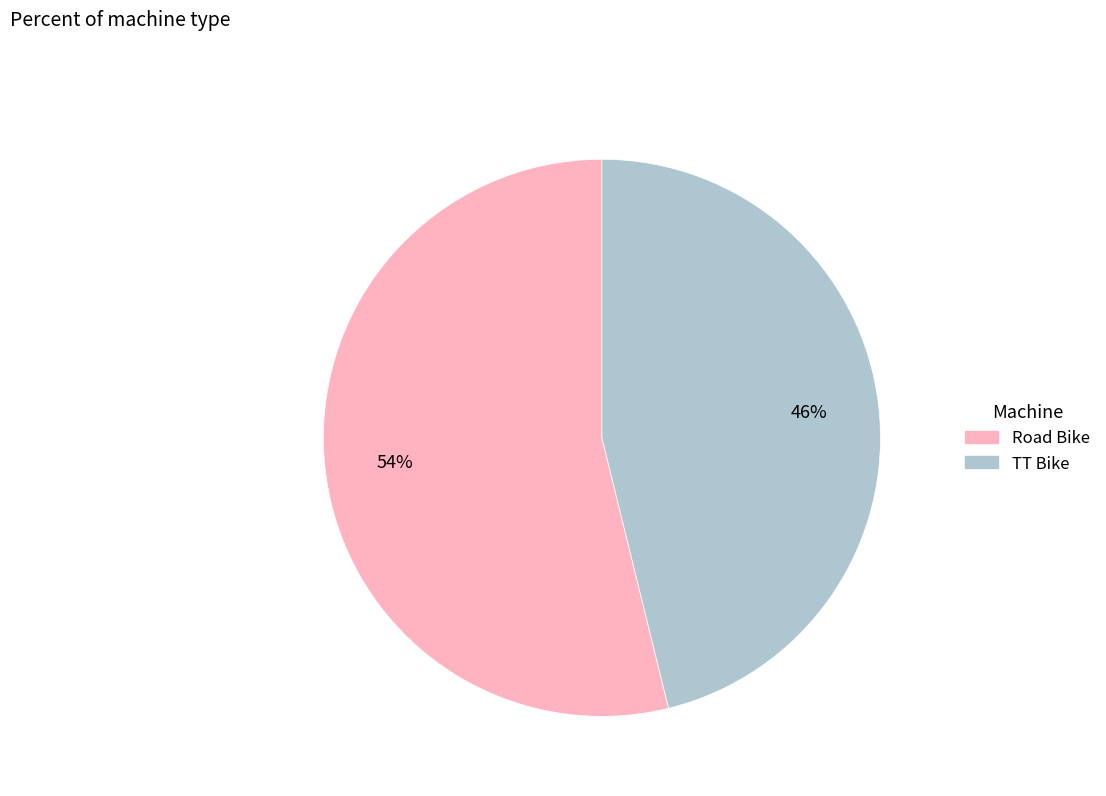

Is there a majority slice in this chart?

Yes